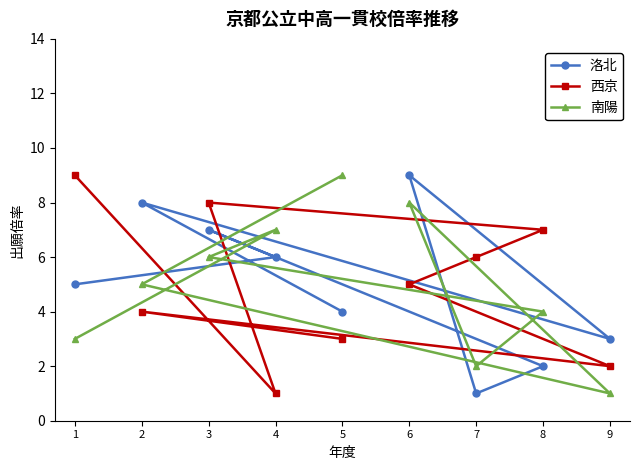

How many times do 南陽 and 西京 cross each other?

5